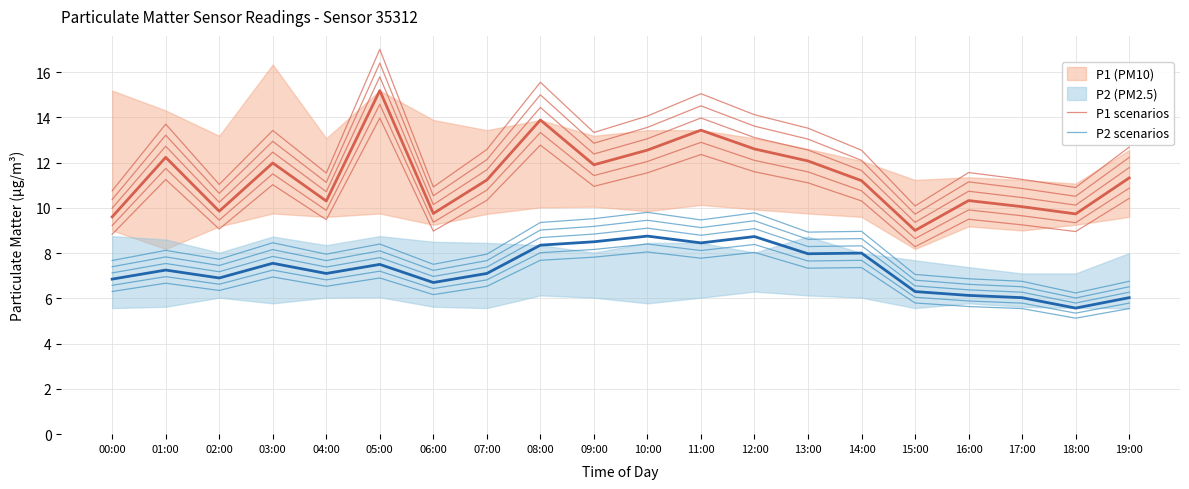

True or false: P1 scenarios has a value of 9.1 at 02:00.

True